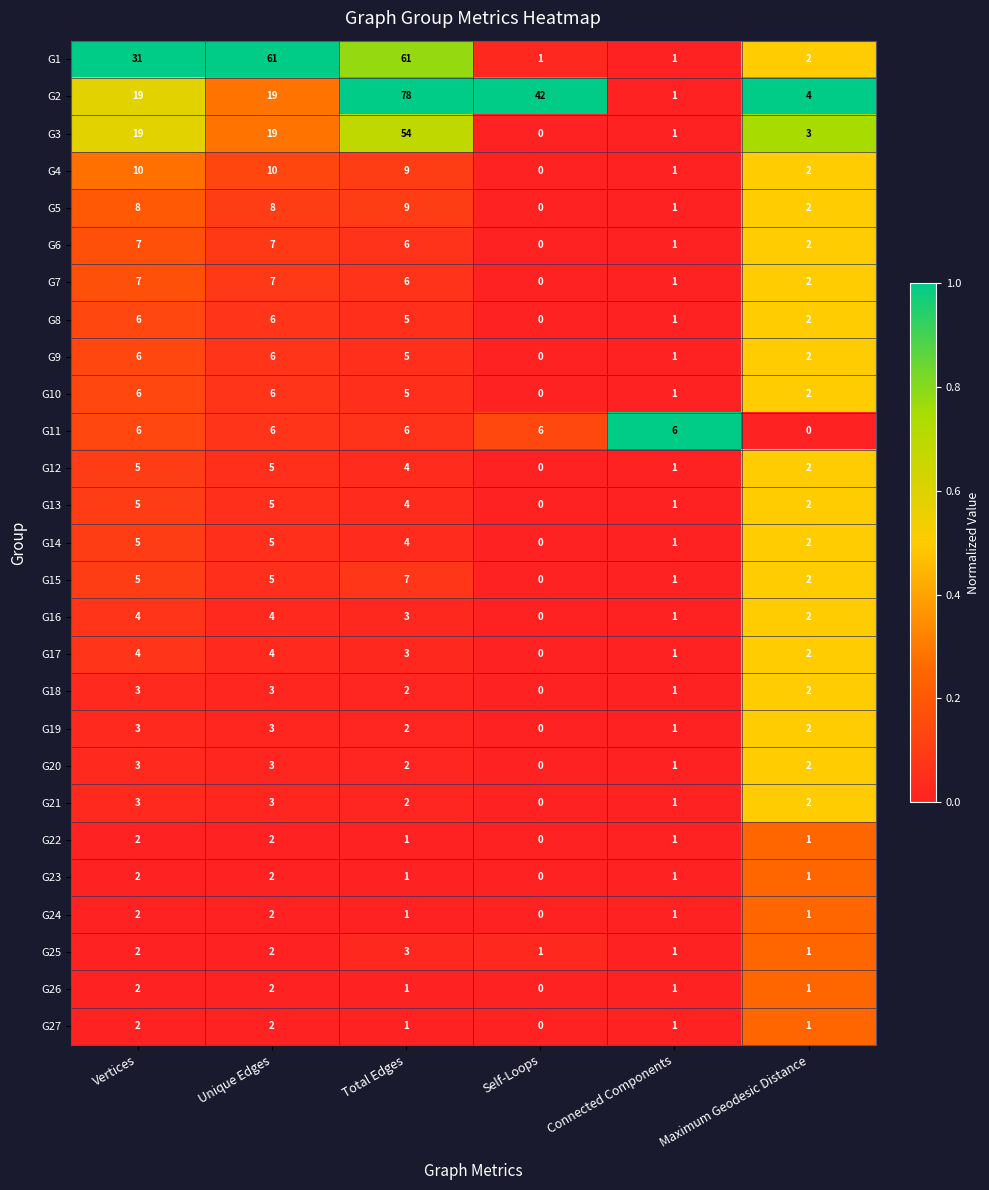

What is the sum of the G1 values at Self-Loops and Vertices?

32